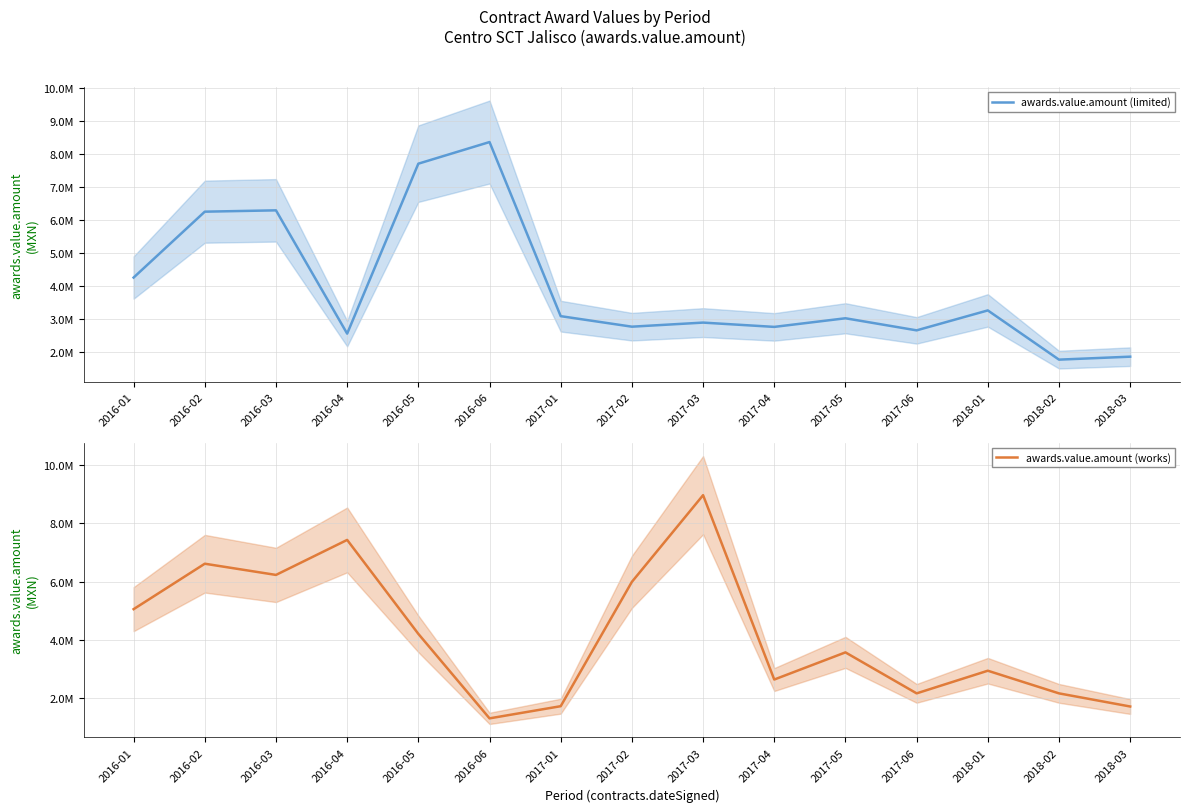

Which label corresponds to the smallest value in the chart?

2016-06